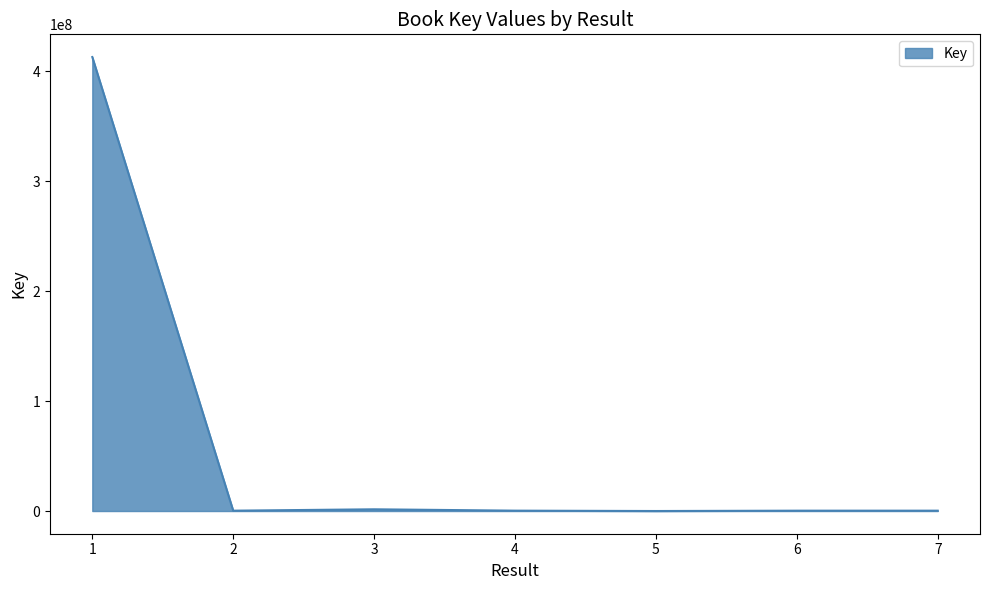

What is the average value?

59368779